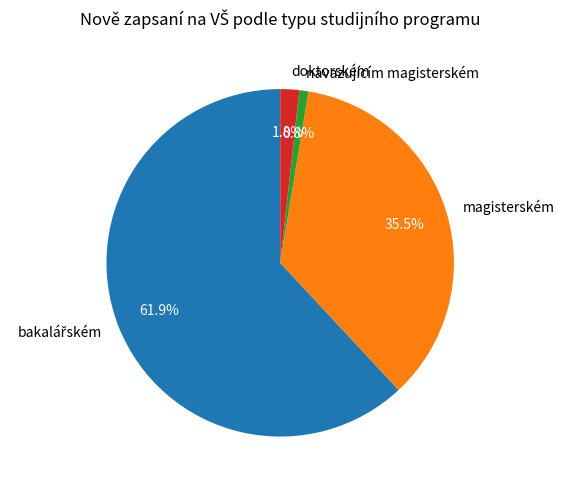

How much of the chart is everything except doktorském?

98.2%